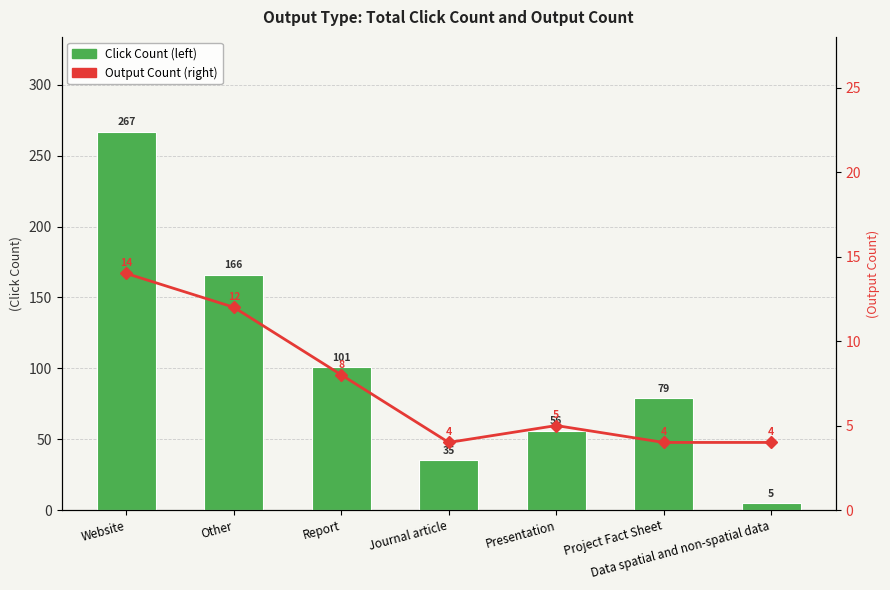

Where is Output Count (right) nearest to the value 9?

Report